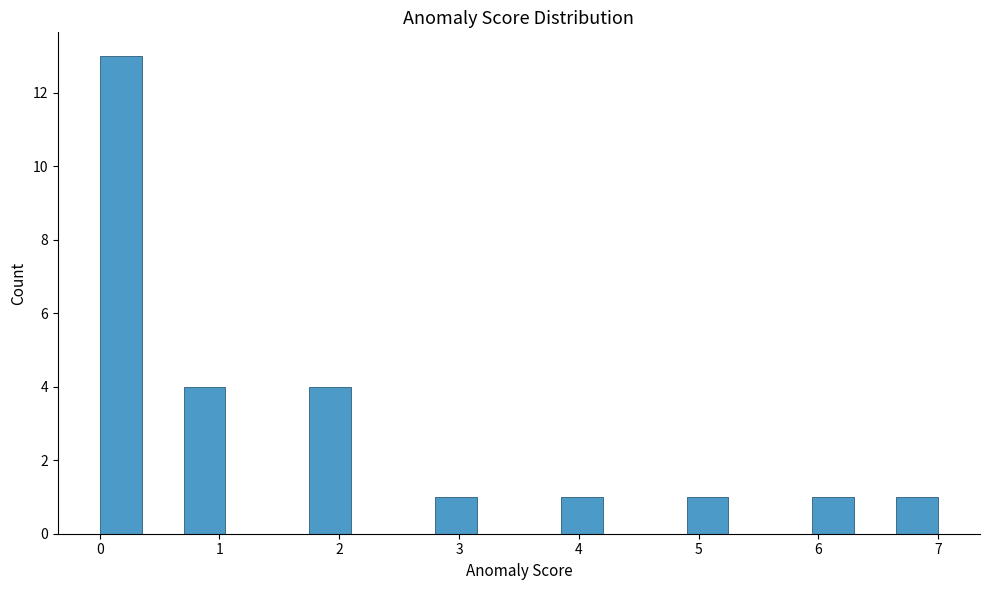

Around what value on the x-axis is the tallest bar? Give the approximate position of its centre, as read against the axis.

0.2